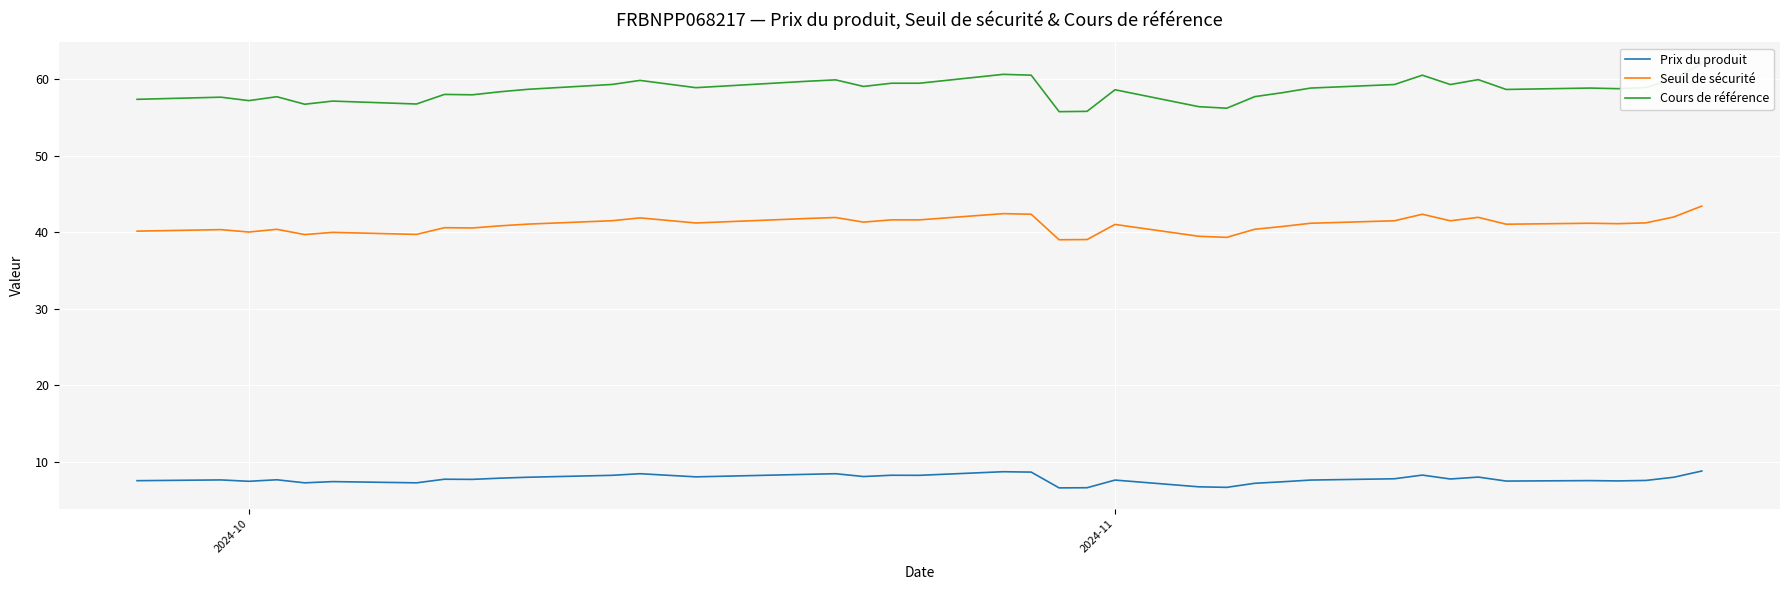

What is the highest value of the Seuil de sécurité series?

43.4